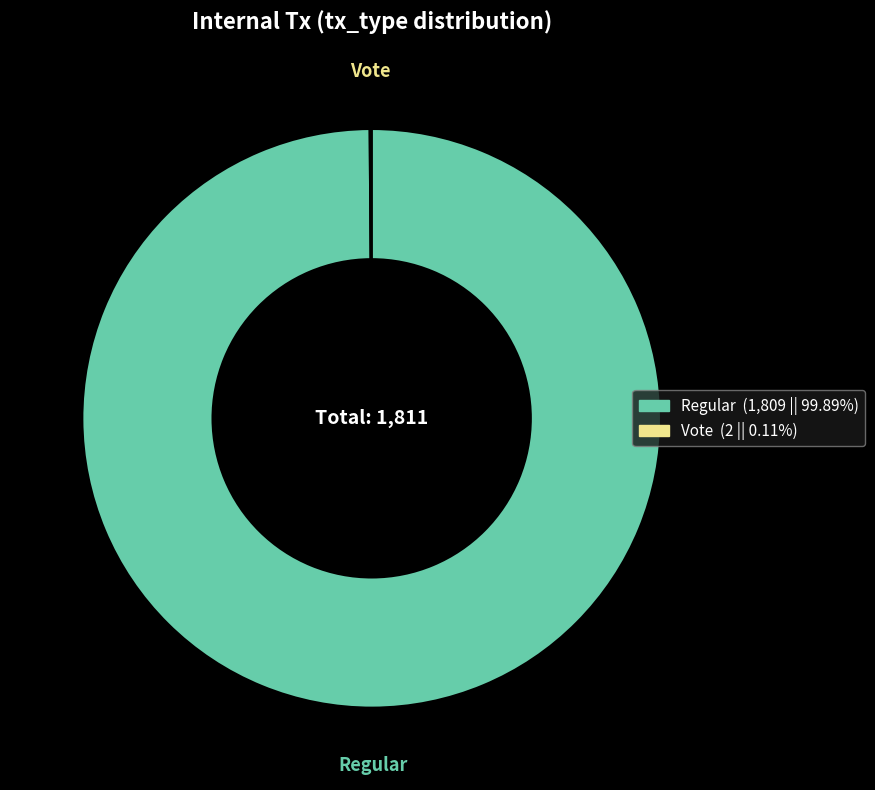

What is the largest slice in the pie chart?

Regular